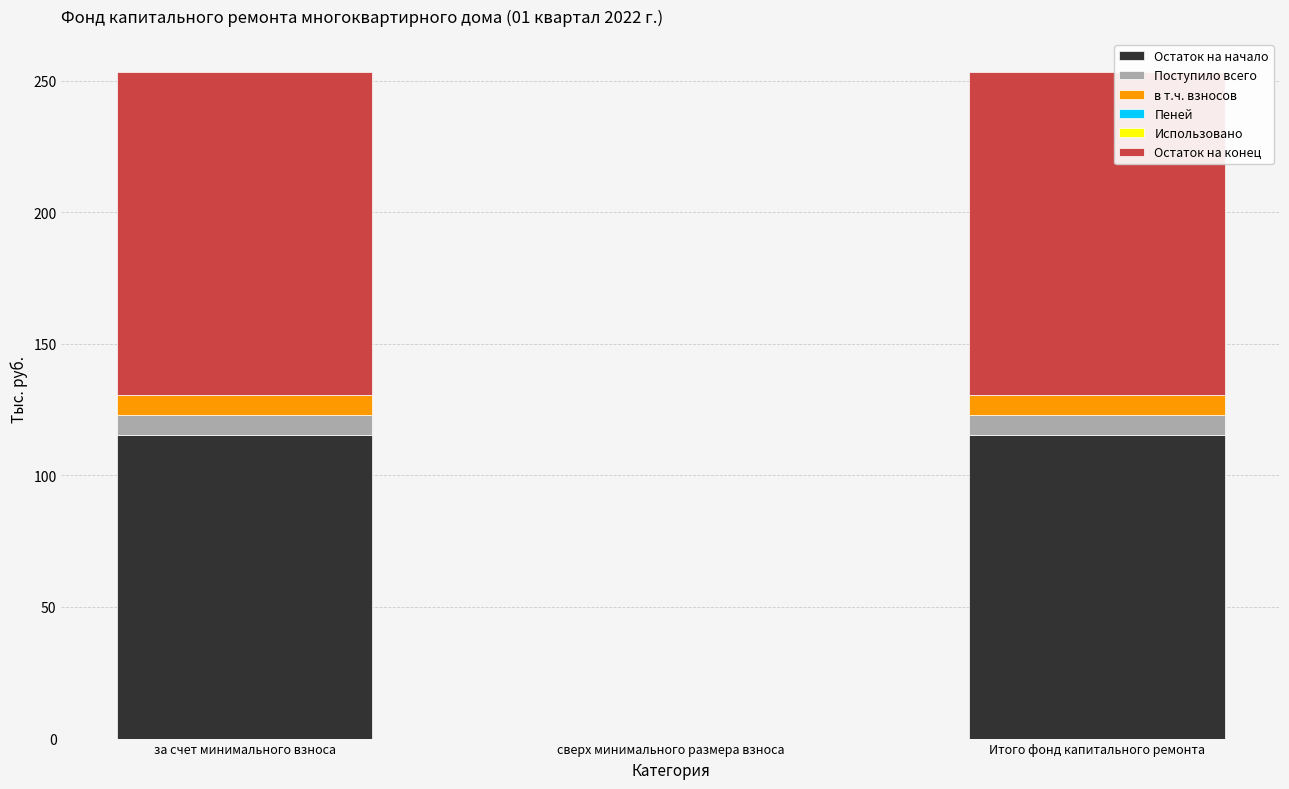

What is the maximum value for Остаток на начало?

115.3